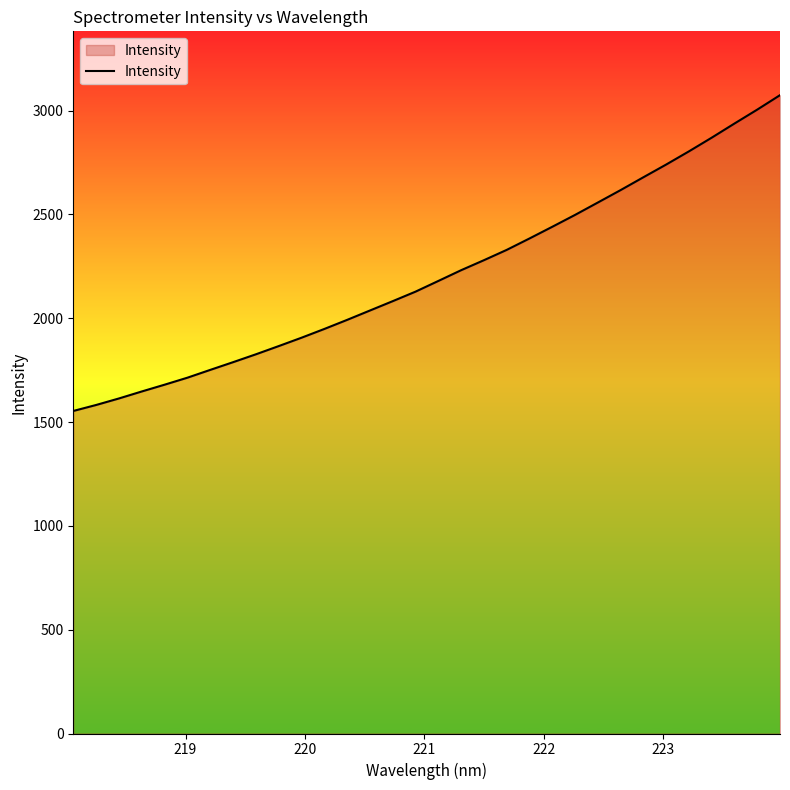

How many lines are shown in the chart?

1